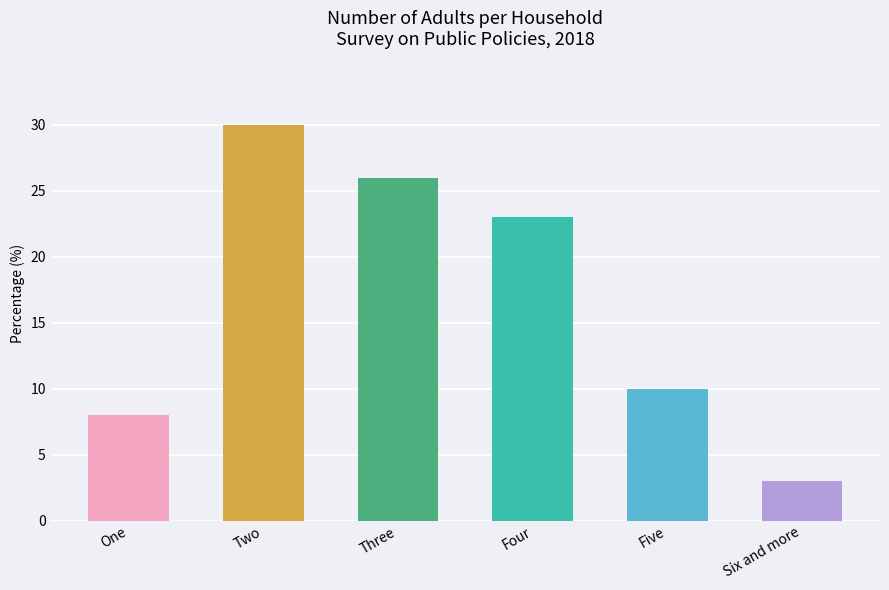

Reading left to right, what are all the values shown in this chart?

One=8	Two=30	Three=26	Four=23	Five=10	Six and more=3